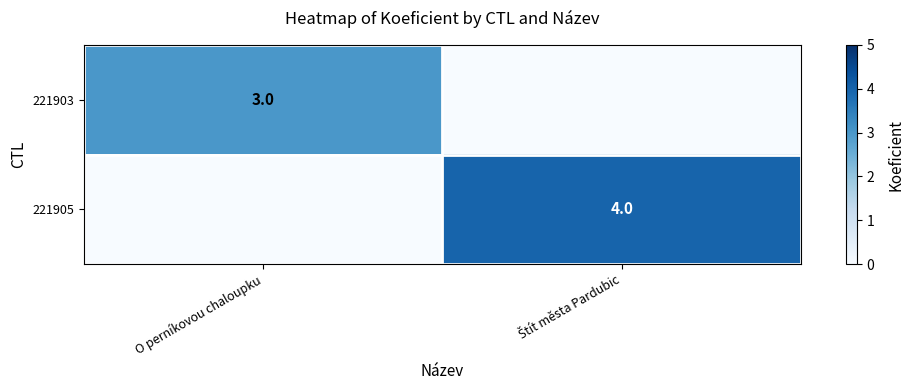

Is it true that 221903 equals 5 at O perníkovou chaloupku?

False